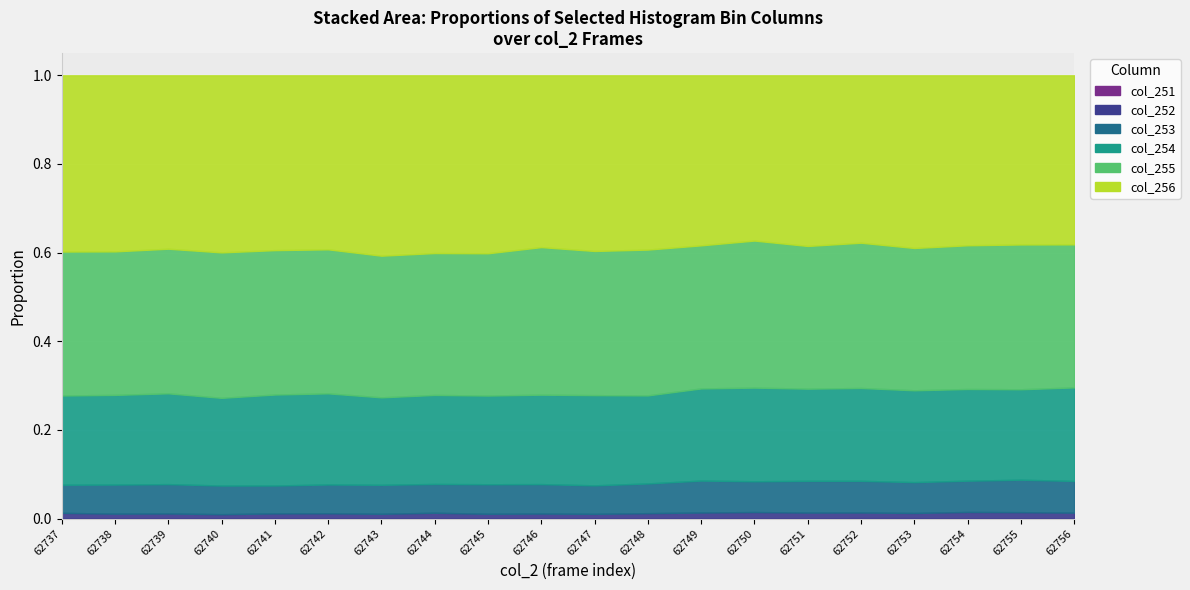

True or false: col_256 has a value of 9068 at 62738.

False